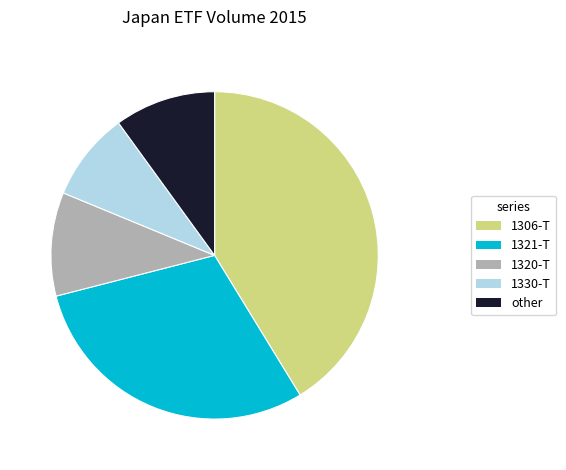

Does any single category account for the majority?

No